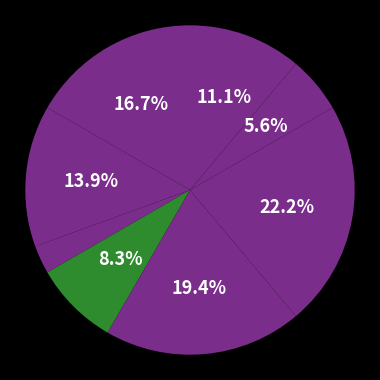

How many slices are in this pie chart?

8